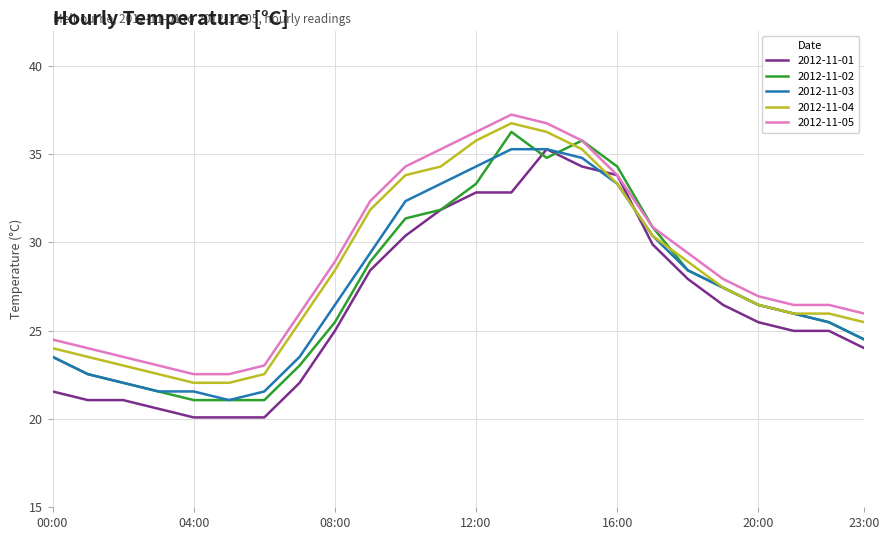

What is the greatest value displayed?

37.2